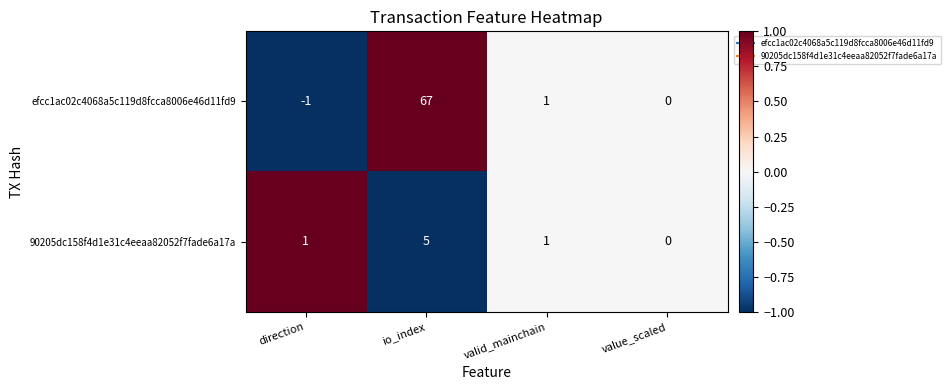

Where is efcc1ac02c4068a5c119d8fcca8006e46d11fd9 nearest to the value 33?

valid_mainchain